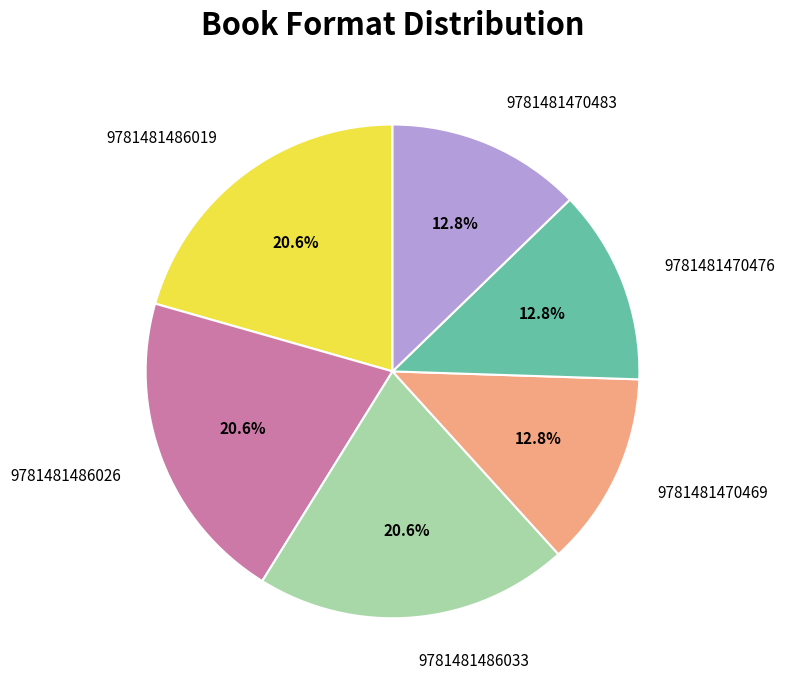

Is it true that 9781481470483 is 1% of the pie?

False